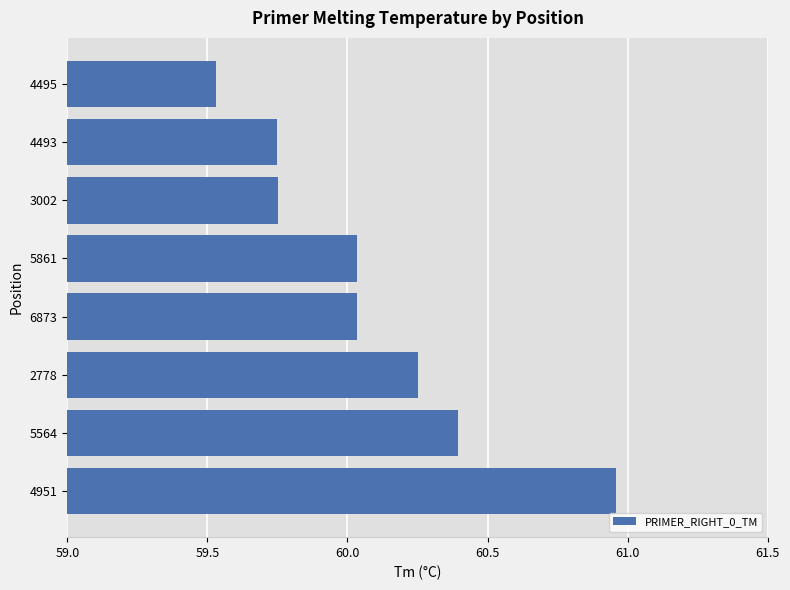

How many bars are there in total?

8